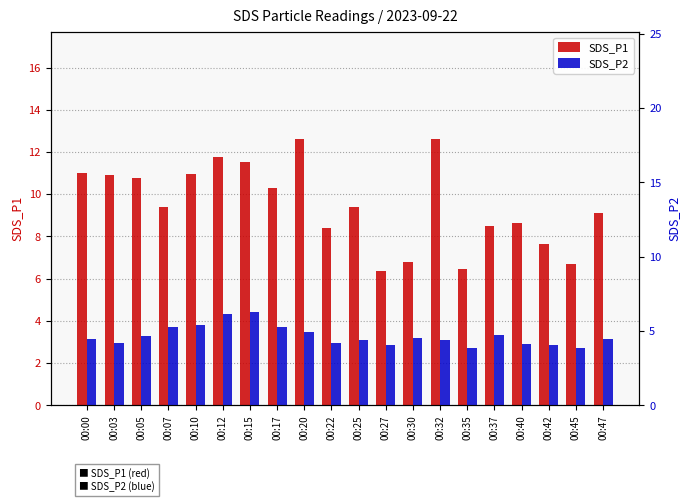

Reading left to right, what are all the values shown in this chart?

SDS_P1: 00:00=11.0	00:03=10.9	00:05=10.8	00:07=9.4	00:10=10.9	00:12=11.8	00:15=11.5	00:17=10.3	00:20=12.6	00:22=8.4	00:25=9.4	00:27=6.3	00:30=6.8	00:32=12.6	00:35=6.5	00:37=8.5	00:40=8.7	00:42=7.6	00:45=6.7	00:47=9.1
SDS_P2: 00:00=4.5	00:03=4.2	00:05=4.7	00:07=5.2	00:10=5.4	00:12=6.2	00:15=6.3	00:17=5.3	00:20=4.9	00:22=4.2	00:25=4.4	00:27=4.0	00:30=4.5	00:32=4.4	00:35=3.8	00:37=4.7	00:40=4.1	00:42=4.1	00:45=3.9	00:47=4.5